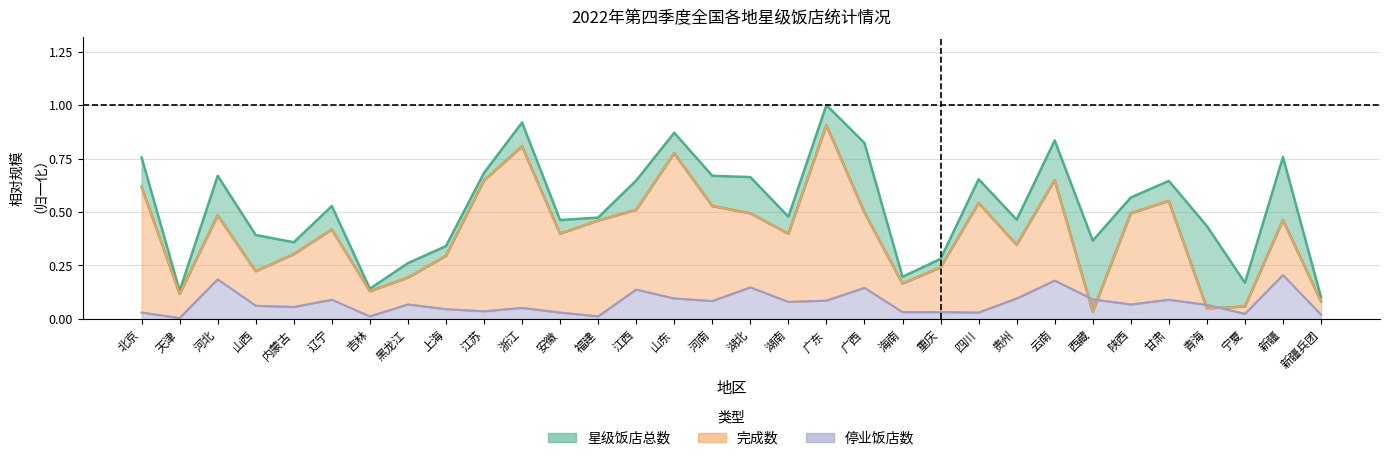

What is the spread (max minus min) of values at 北京?

0.7